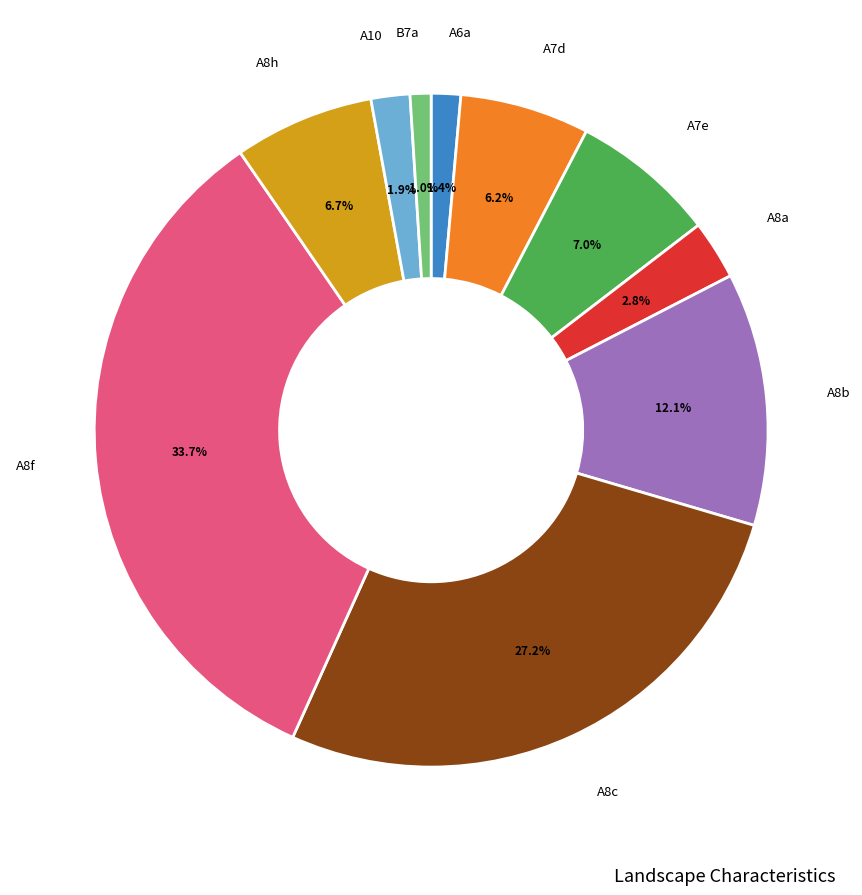

Is there any slice that represents more than half of the pie?

No